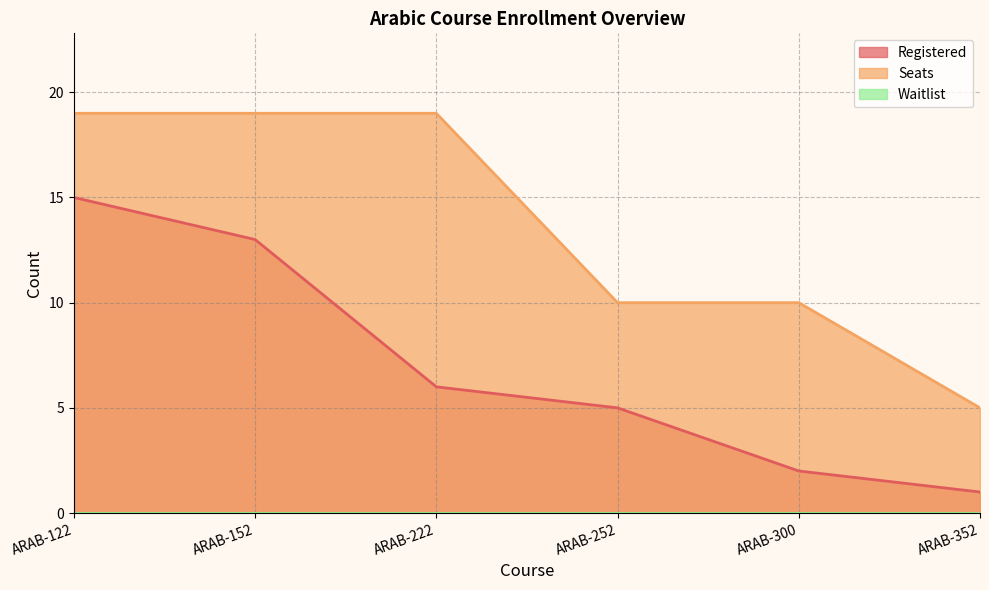

The value of Registered at ARAB-152 is 13. True or false?

True